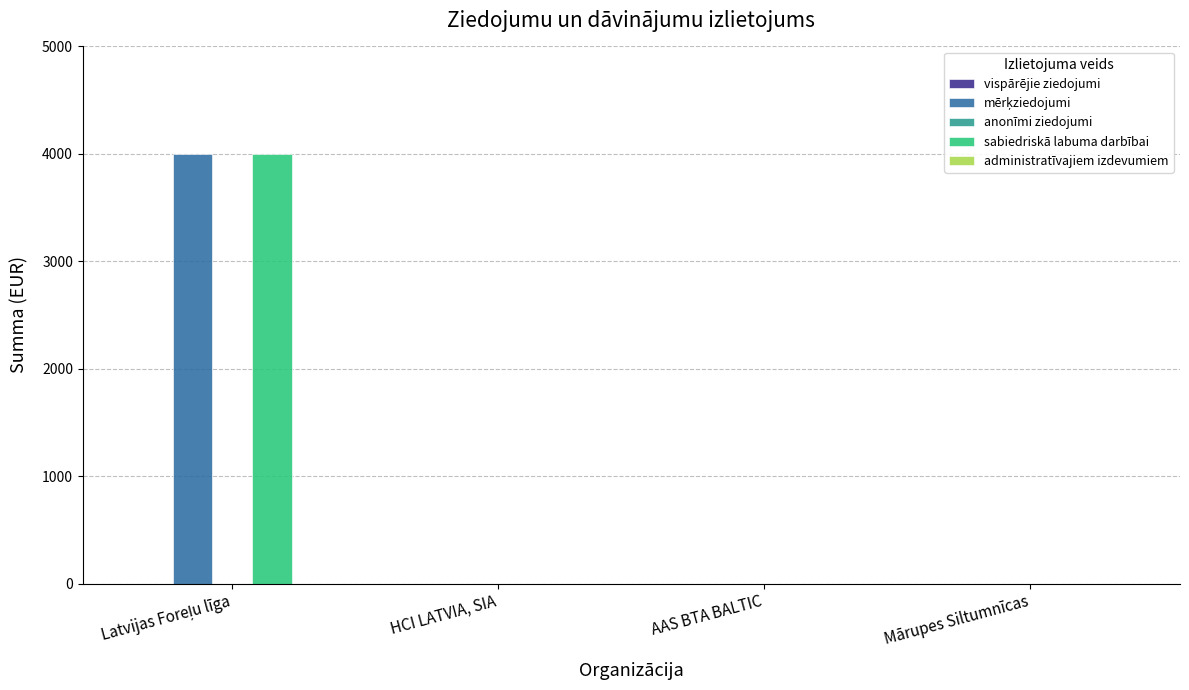

True or false: sabiedriskā labuma darbībai has a value of -1267 at Mārupes Siltumnīcas.

False